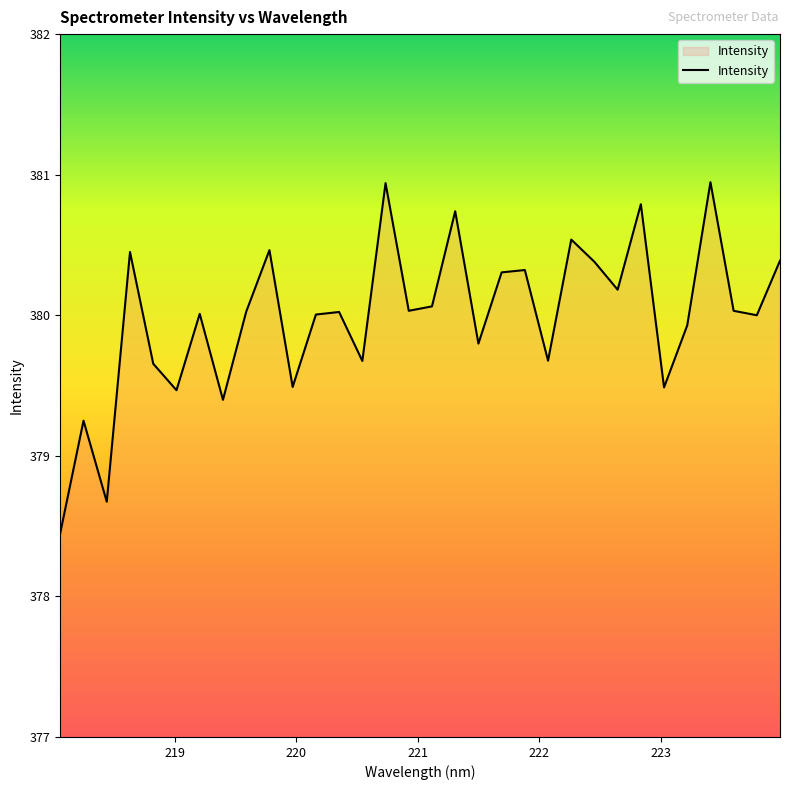

What is the smallest value displayed?

378.5